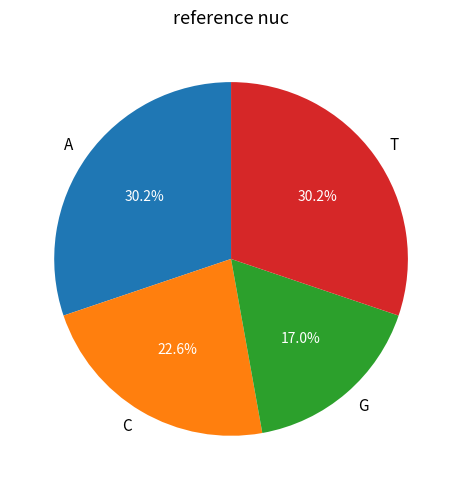

Combined, what portion of the pie is A and C?

52.8%